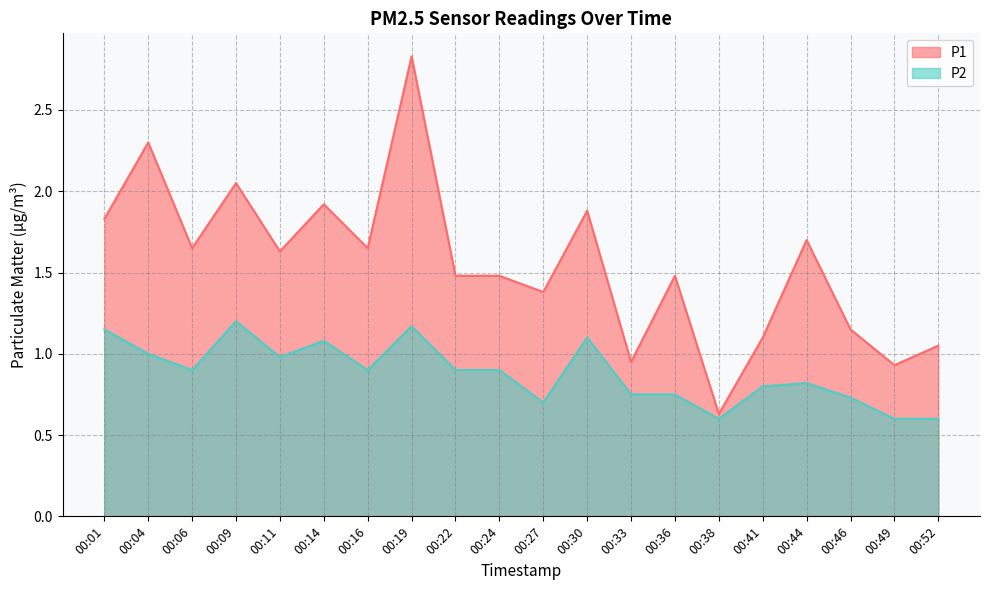

Which series has the largest range (max minus min)?

P1